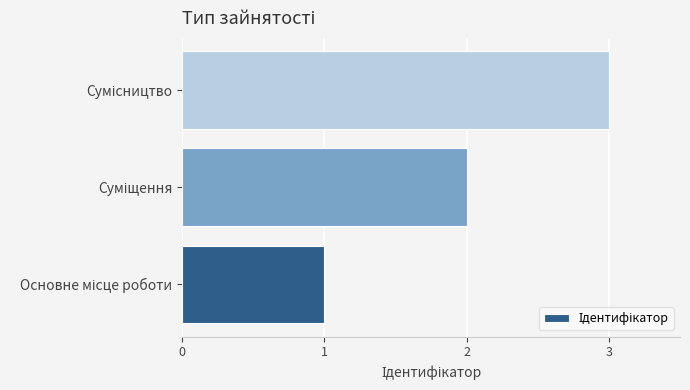

What is the maximum value shown in the chart?

3